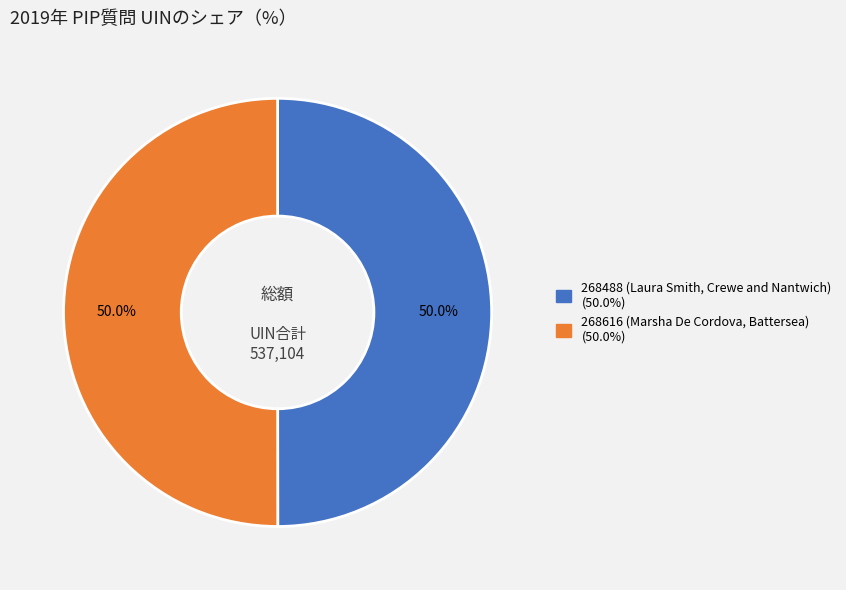

What percentage is NOT represented by 268488 (Laura Smith, Crewe and Nantwich)?

50.0%